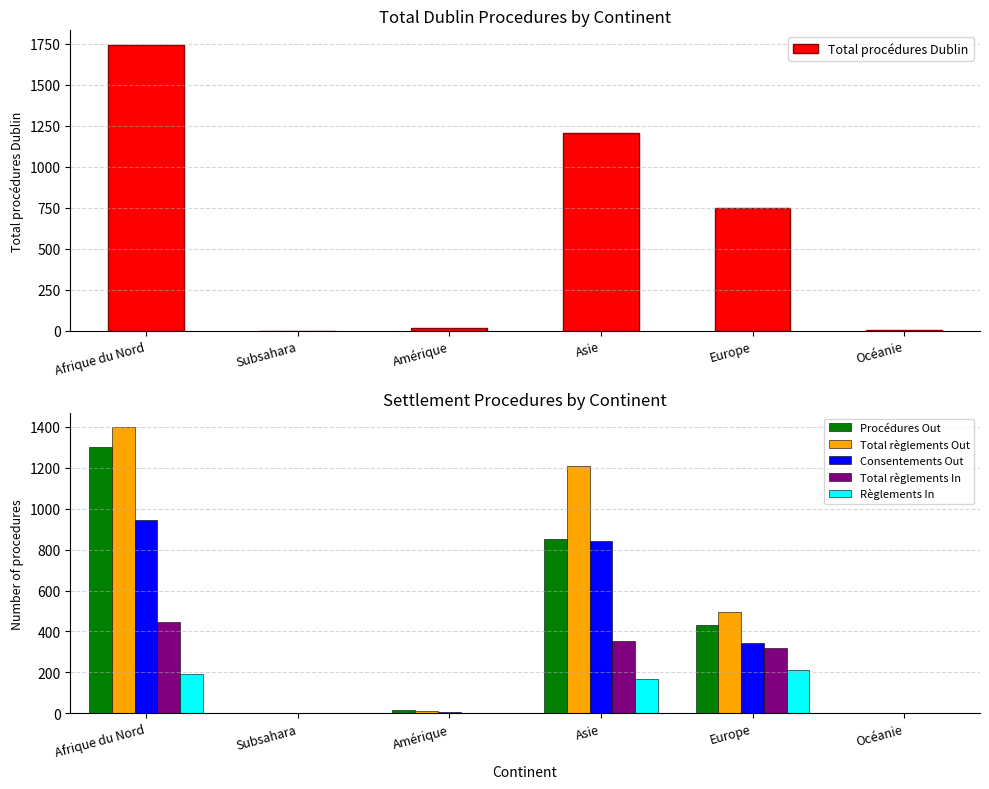

Reading left to right, what are all the values shown in this chart?

Total procédures Dublin: 1744	0	17	1204	749	5
Procédures Out: 1304	0	14	852	430	1
Total règlements Out: 1398	0	11	1209	497	0
Consentements Out: 944	0	8	844	346	0
Total règlements In: 445	0	3	352	319	4
Règlements In: 193	0	2	168	210	4